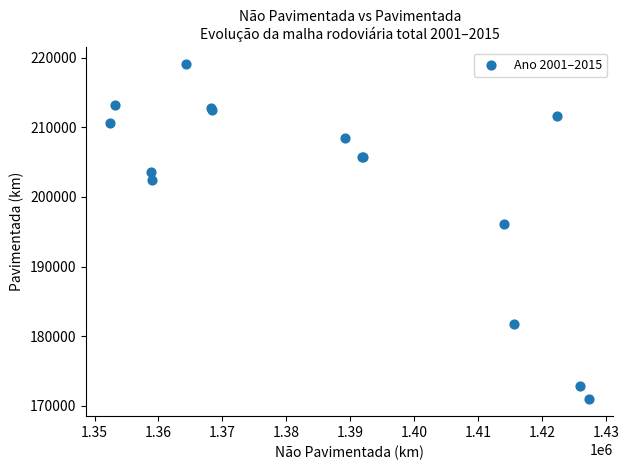

What Y value in the scatter plot is closest to 194996?

196093.9